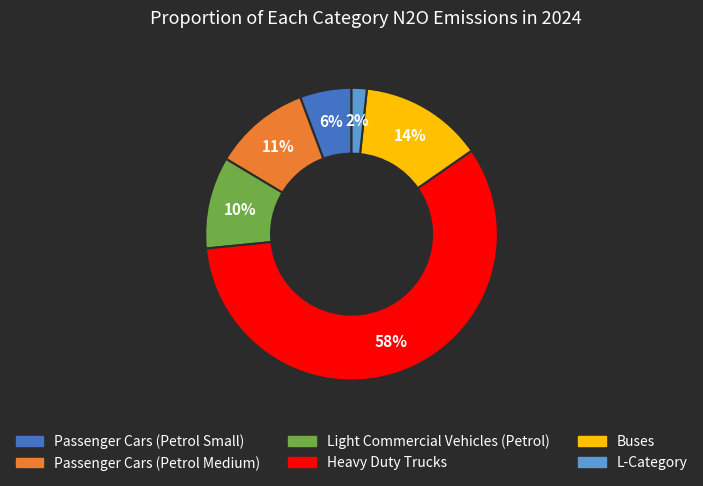

Do Light Commercial Vehicles (Petrol) and L-Category together represent more than half of the pie?

No